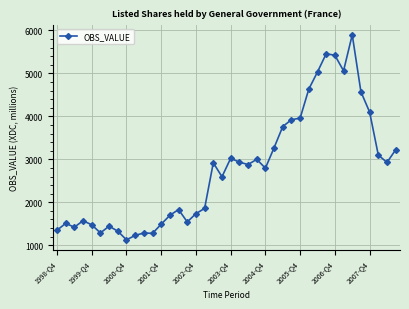

How many data points are less than 2879?

20